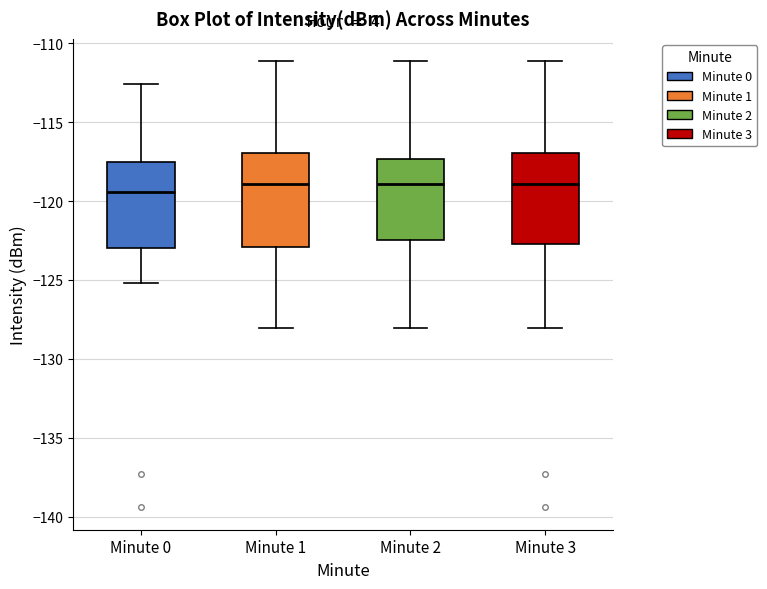

Reading left to right, read every box against the y-axis: the position of its median line, the range the box covers, and the ends of its whiskers. The values are not printed on the chart, so give them approximately, as read against the axis.

Minute 0: median -119.5, box -123.0 to -117.5, whiskers -125.0 to -112.5
Minute 1: median -119.0, box -123.0 to -117.0, whiskers -128.0 to -111.0
Minute 2: median -119.0, box -122.5 to -117.5, whiskers -128.0 to -111.0
Minute 3: median -119.0, box -122.5 to -117.0, whiskers -128.0 to -111.0